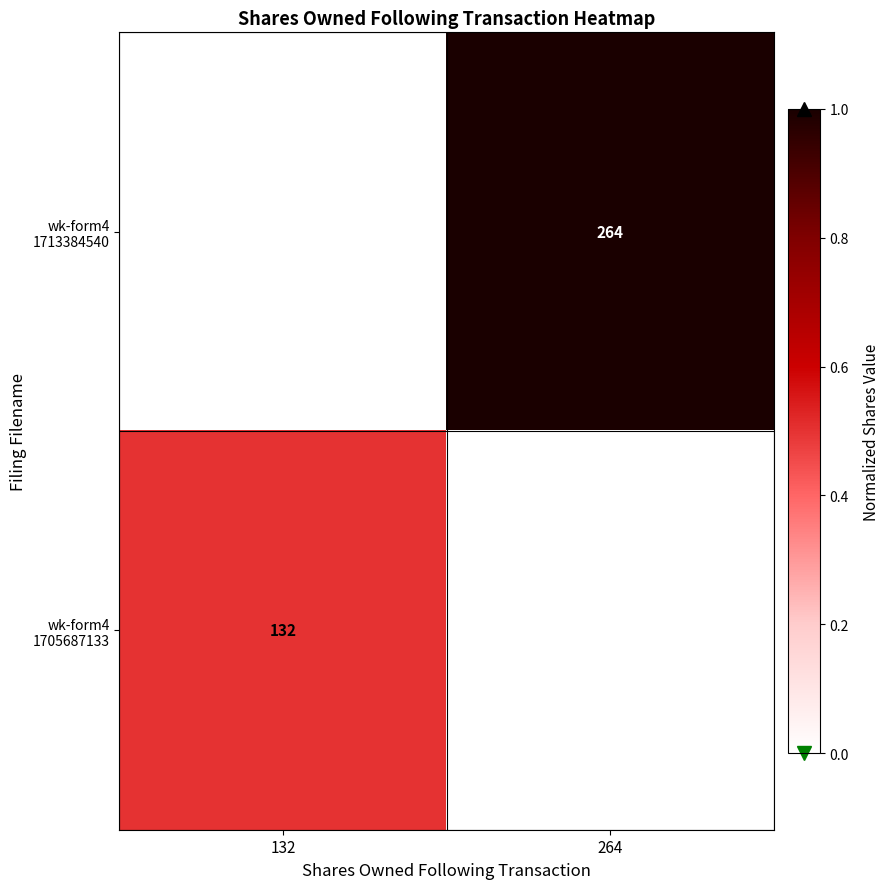

List the series in order of their peak value, lowest first.

wk-form4 1705687133, wk-form4 1713384540